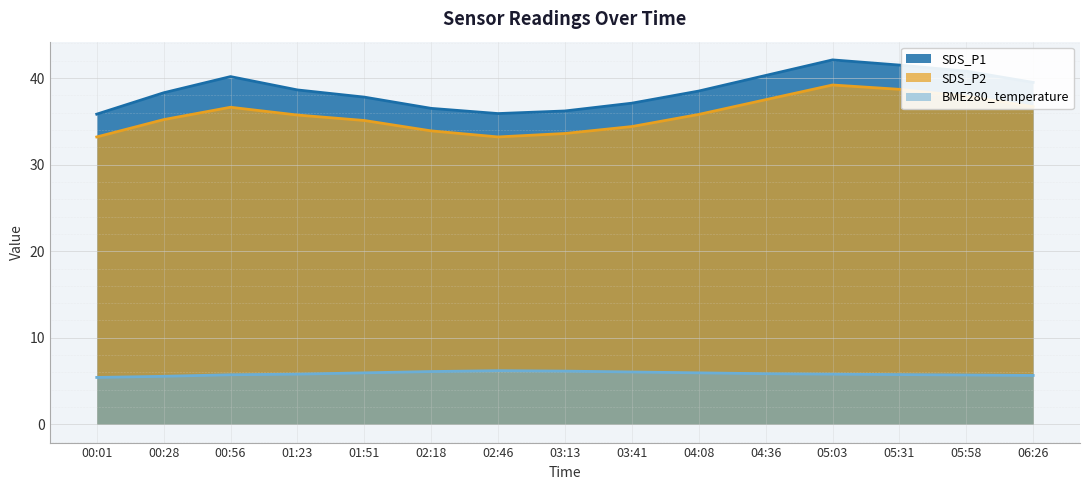

At which category is the sum across all series the highest?

05:03